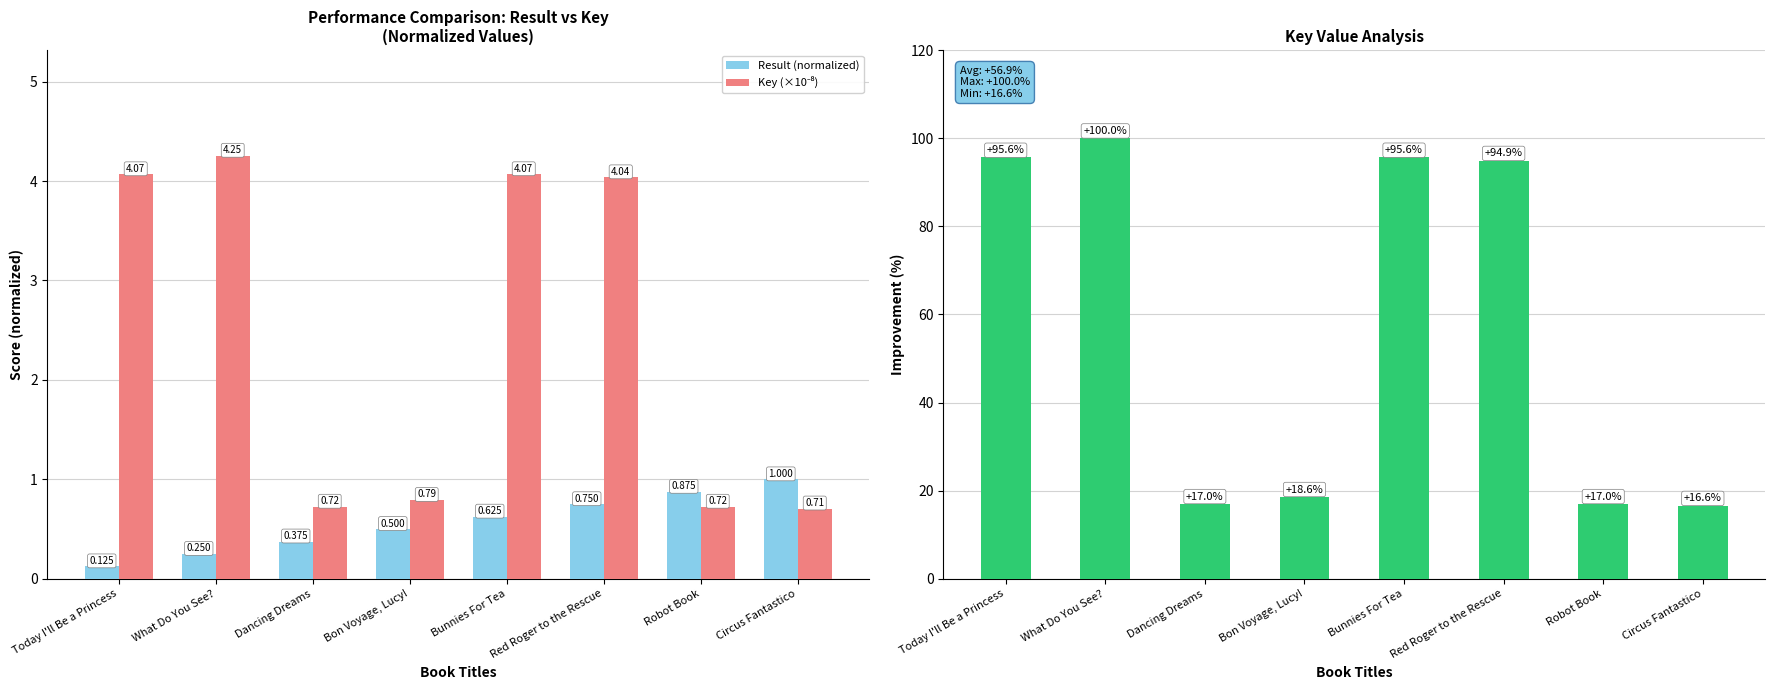

What is the total value across all series at Dancing Dreams?

18.1